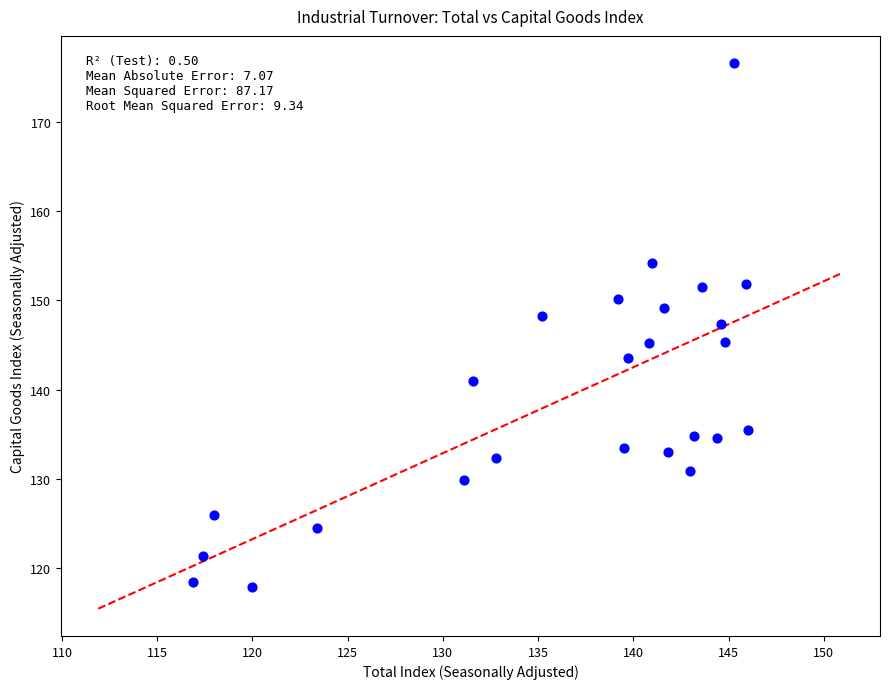

What is the range of X values (max minus min)?

29.1